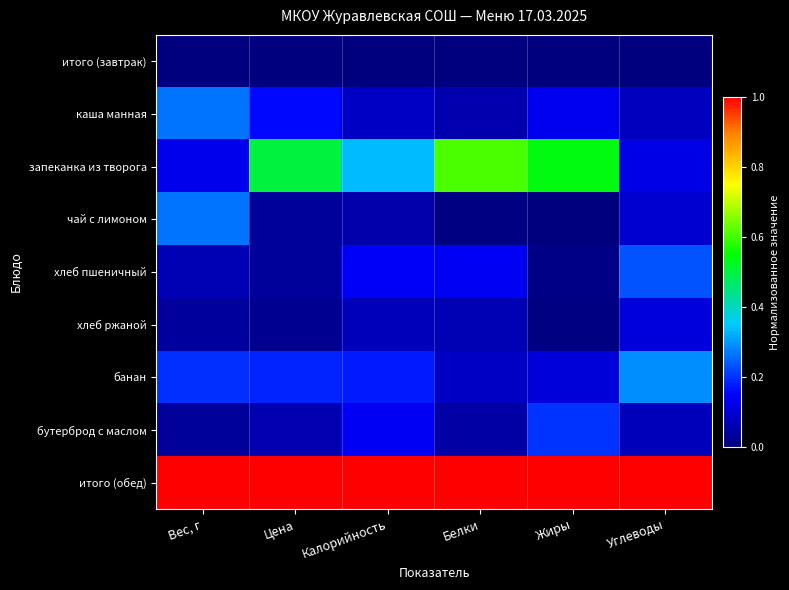

Which label corresponds to the smallest value in the chart?

Вес, г